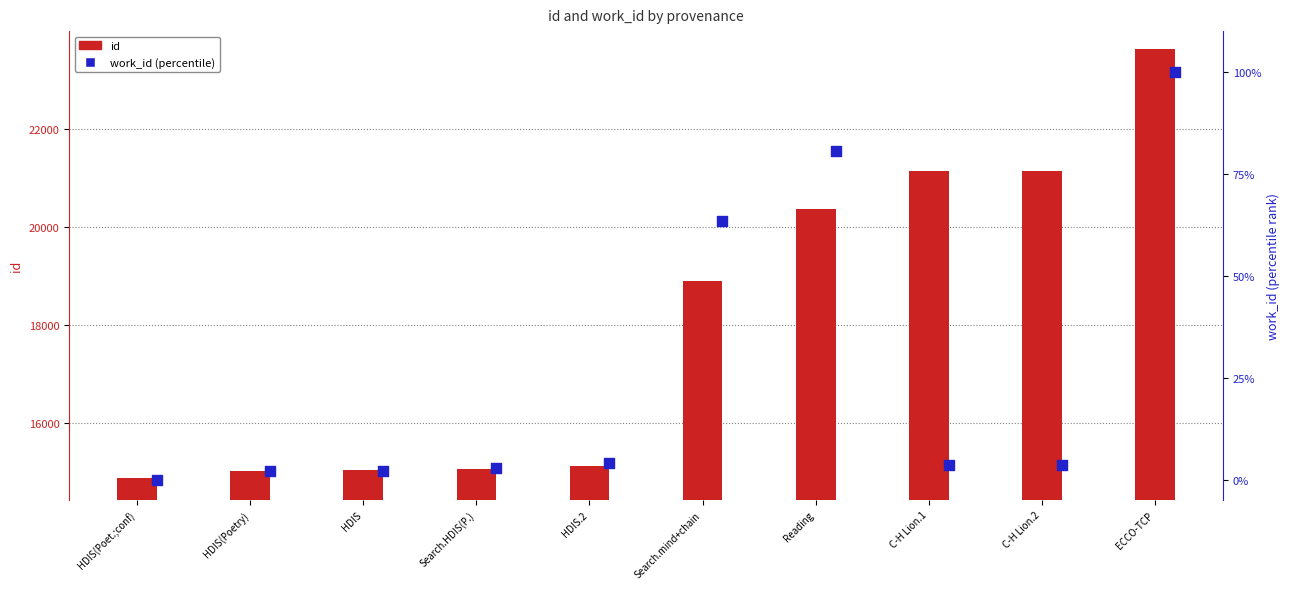

Which series has the largest total across all categories?

id